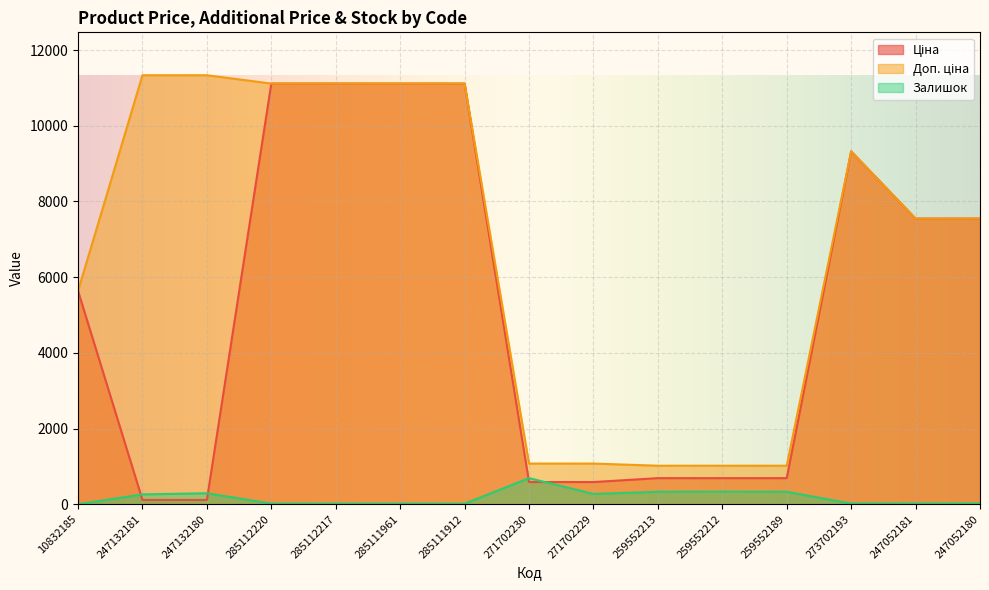

At which label does Ціна first exceed 5636?

285112220